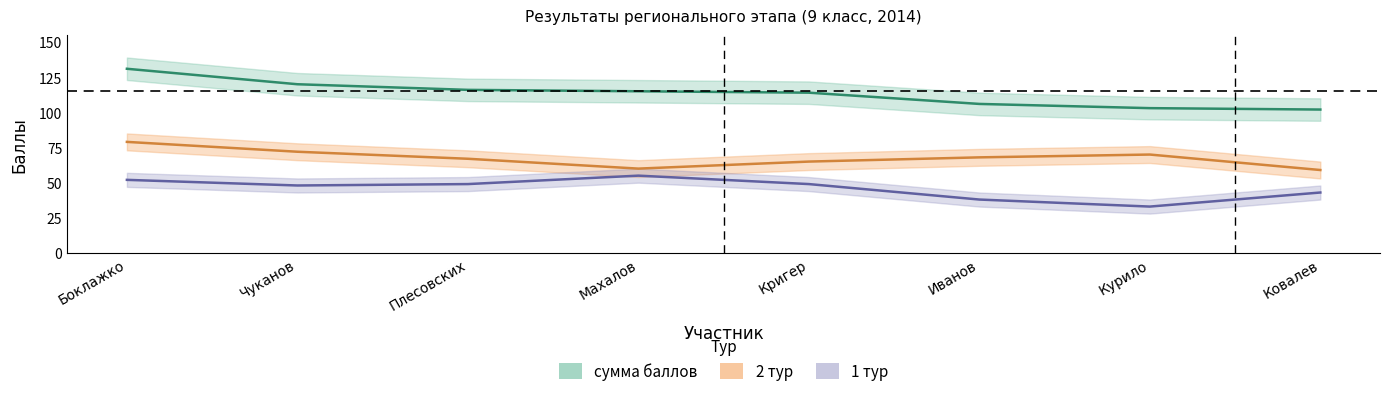

How many data points in 2_тур are above 68?

3